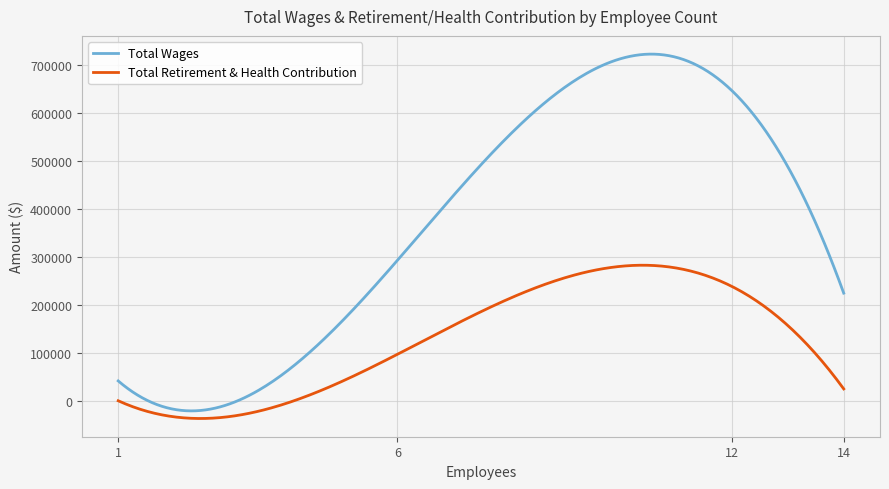

Which series has the largest total across all categories?

Total Wages